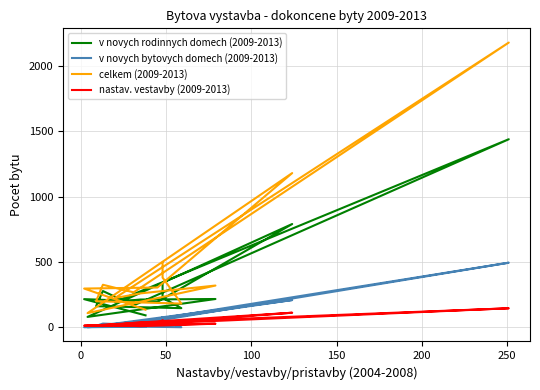

Where does the nastav. vestavby (2009-2013) series first go above 25?

50